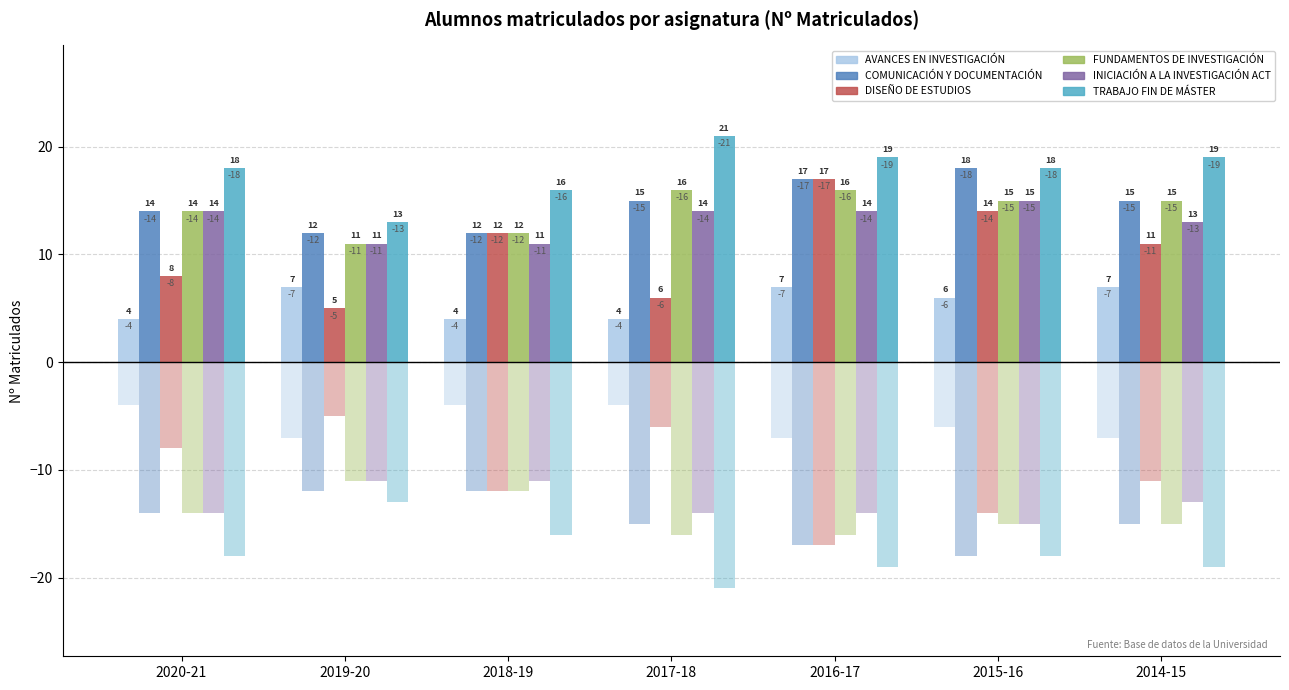

What is the difference between the second highest and second lowest values in the COMUNICACIÓN Y DOCUMENTACIÓN series?

5